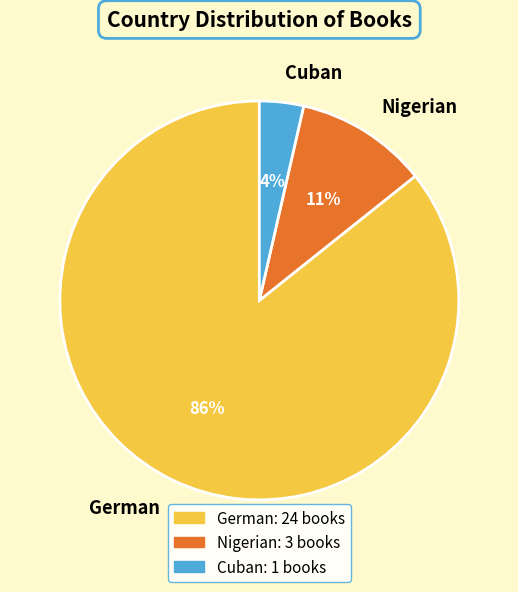

How many slices are in this pie chart?

3